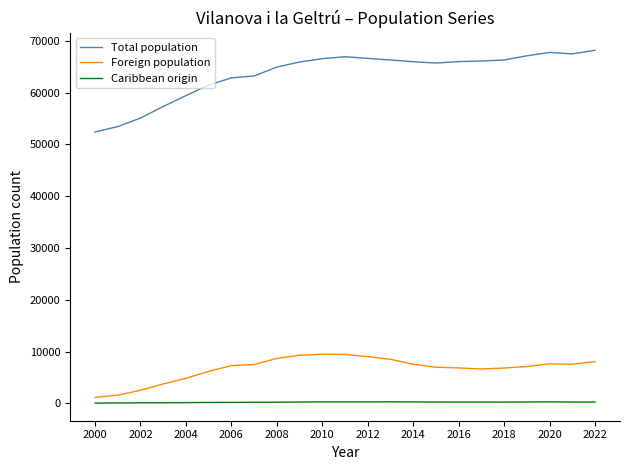

What is the minimum value for Caribbean origin?

44